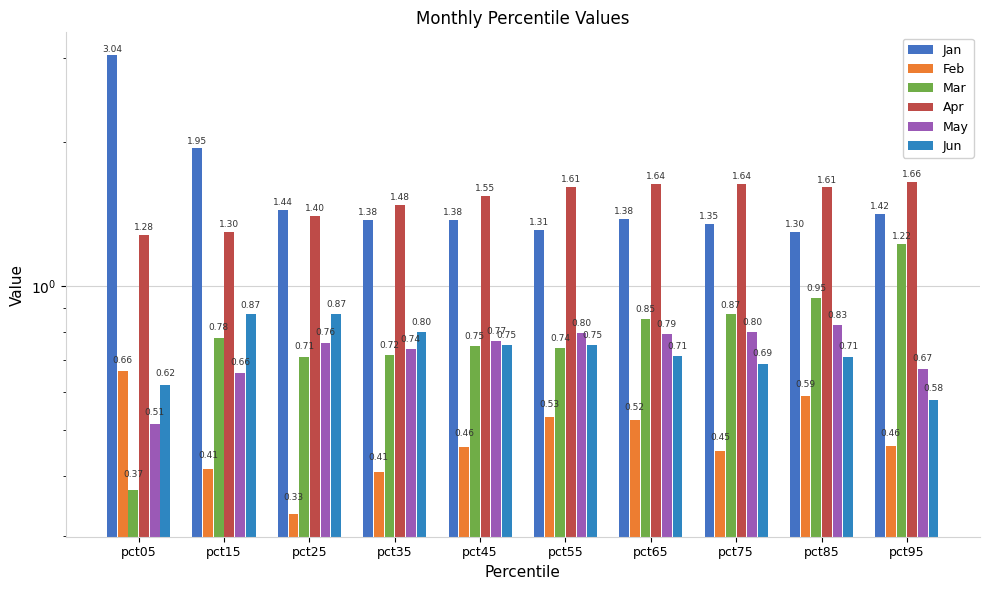

Which series changed the most between pct55 and pct85?

Mar